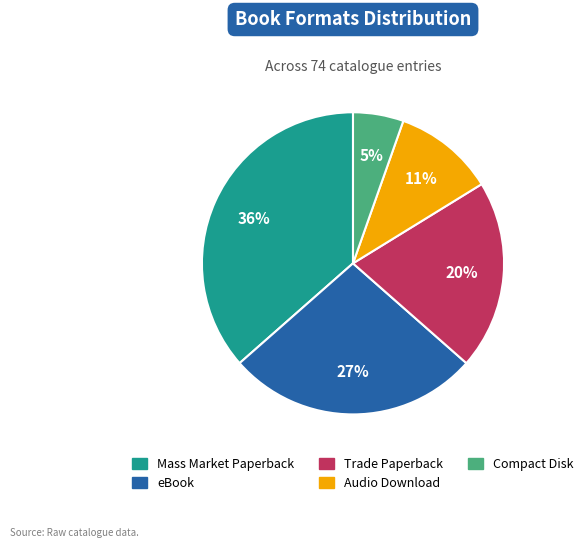

Do eBook and Mass Market Paperback together represent more than half of the pie?

Yes